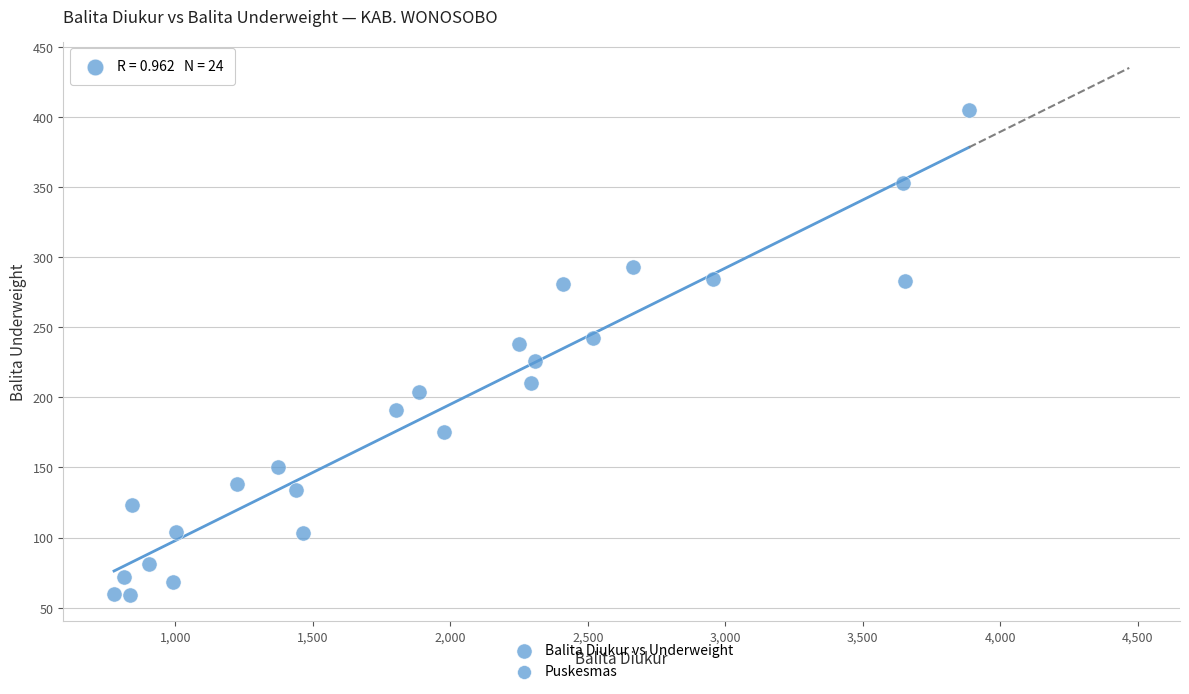

What is the range of X values (max minus min)?

3109